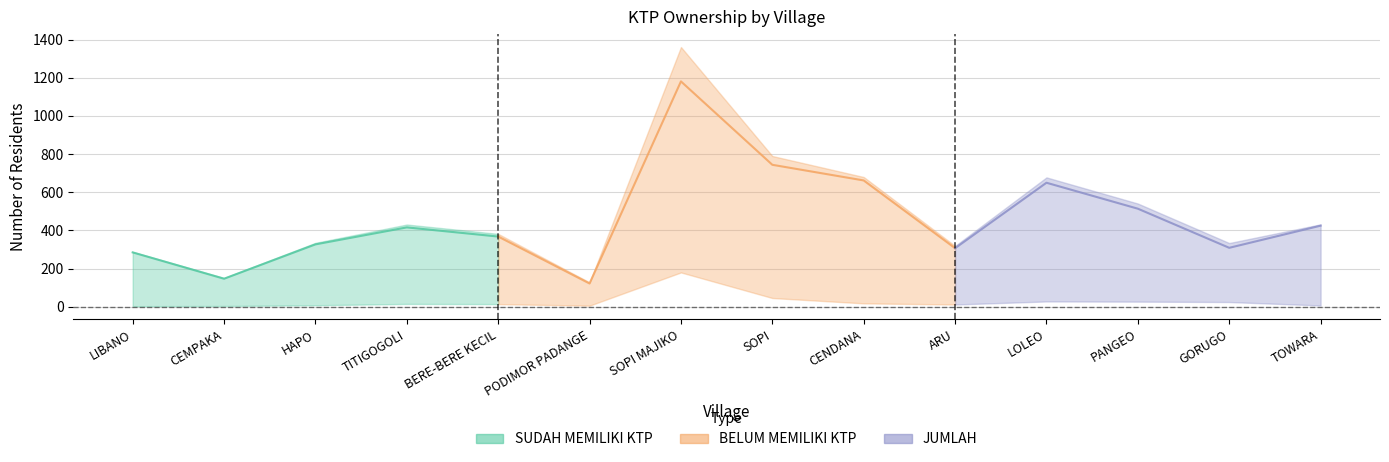

What is the average value of the JUMLAH series?

489